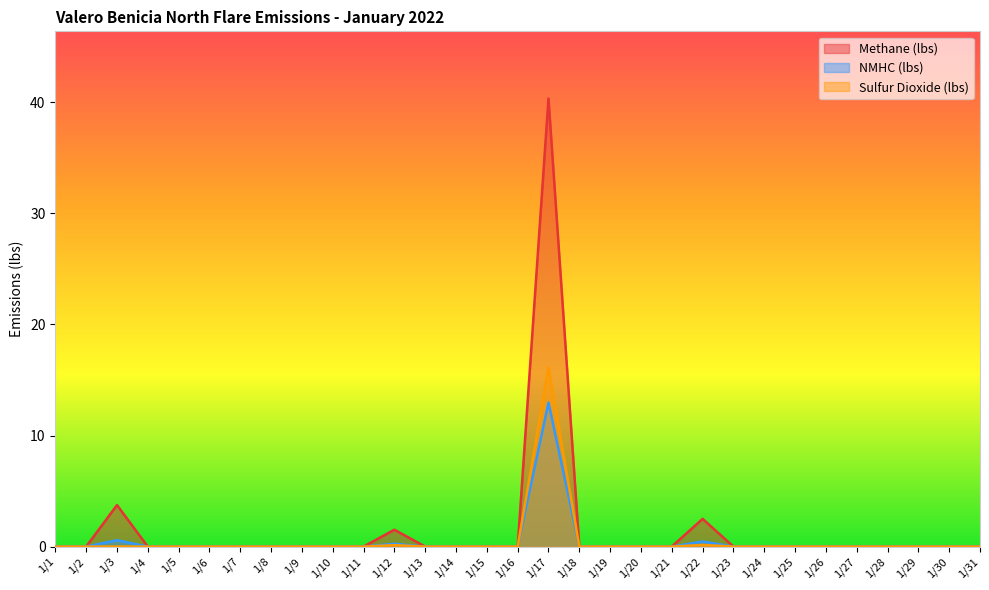

What is the value of the NMHC (lbs) point at the 22nd from the left?

0.5